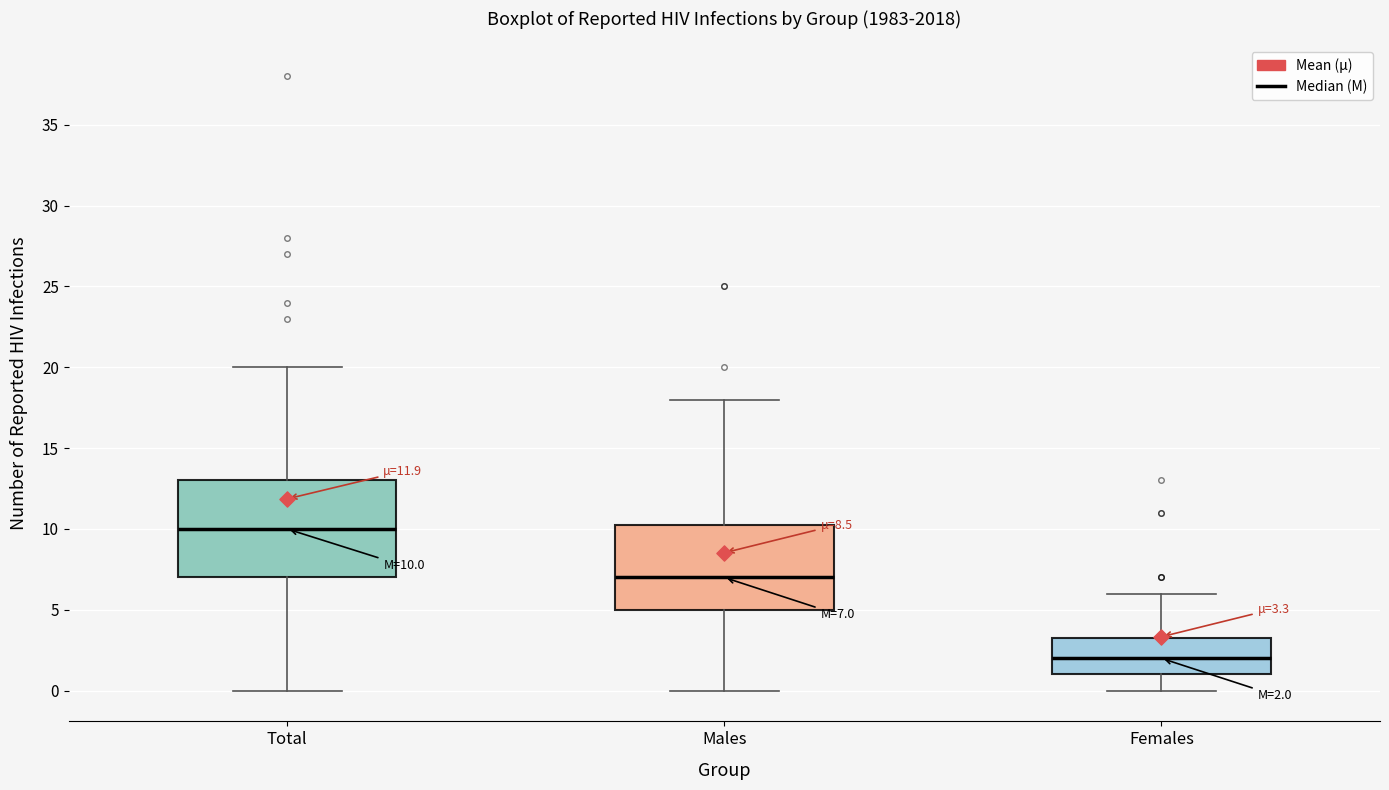

Comparing the boxes themselves (not the whiskers), which one is the tallest?

Total